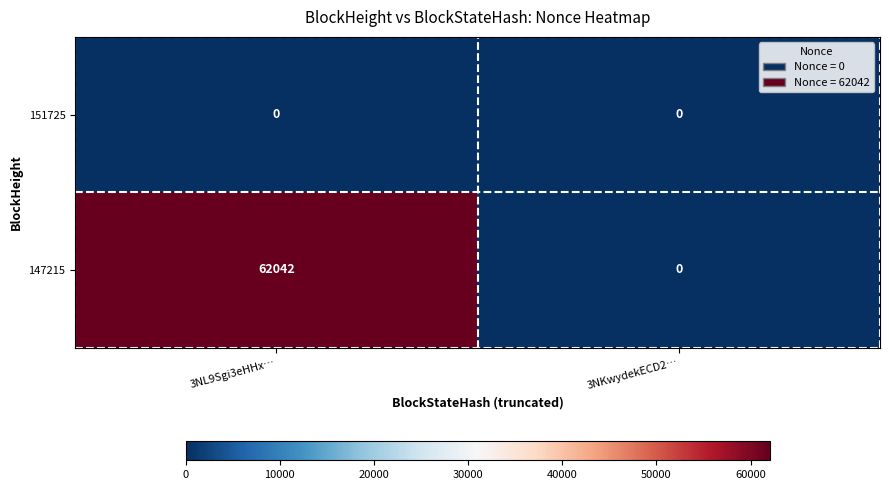

What is the total value across all series at 3NL9Sgi3eHHx…?

62042